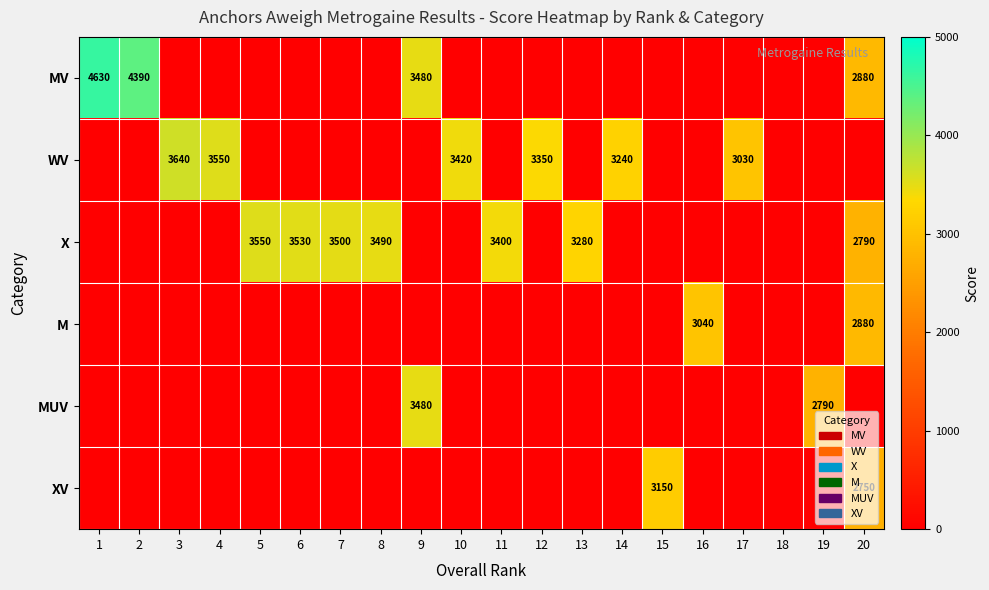

Is it true that X equals 6077 at 5?

False